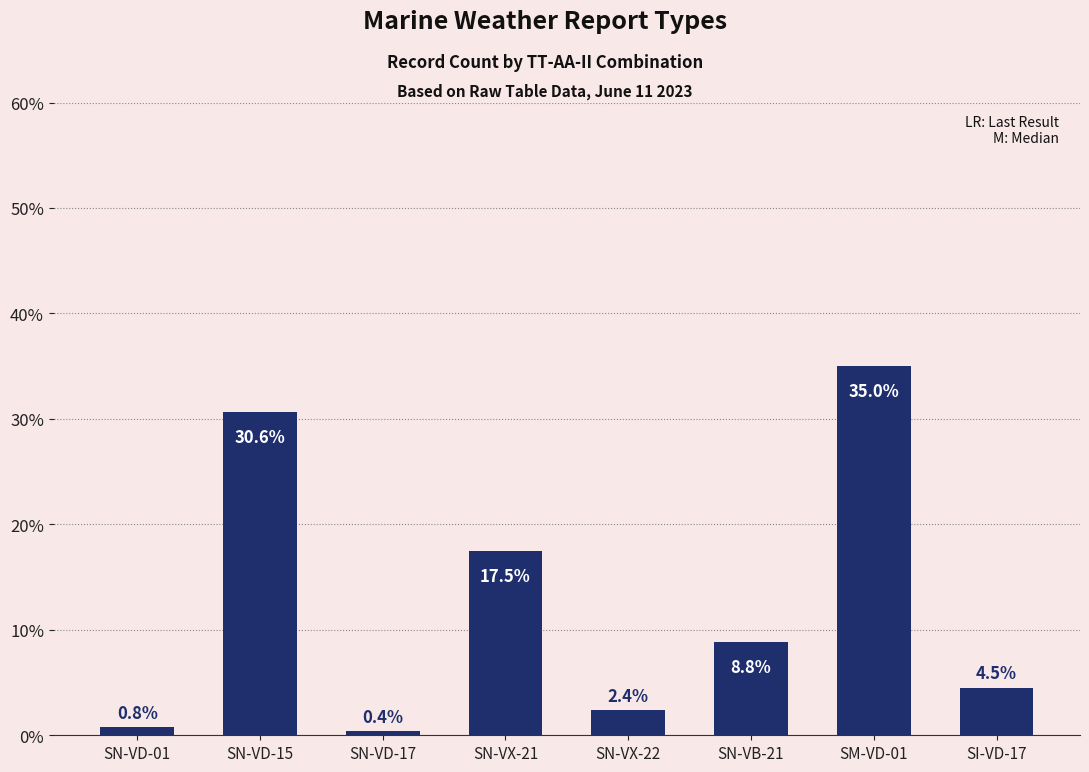

What is the difference between the maximum and minimum values?

34.6